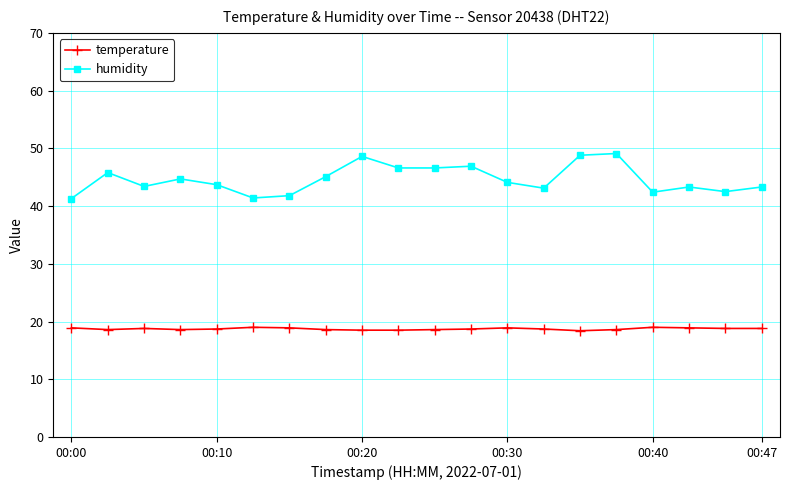

True or false: temperature has more than 2 interior local peaks.

True